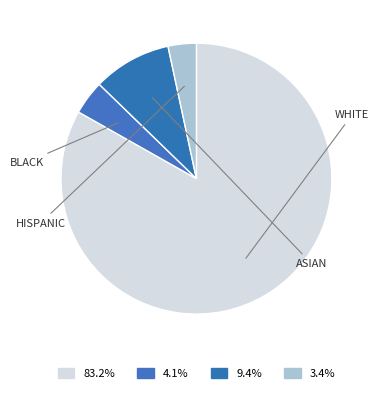

To the nearest percent, what is the average slice percentage?

25%